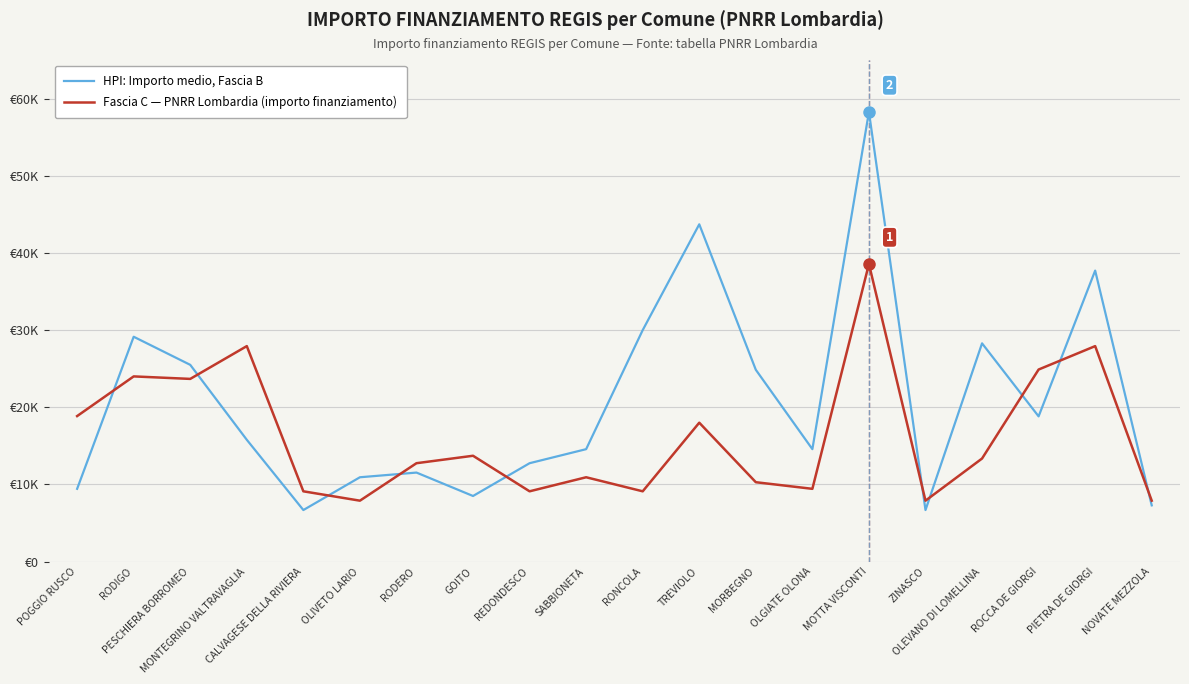

How many interior local valleys does the HPI: Importo medio, Fascia B series have?

5